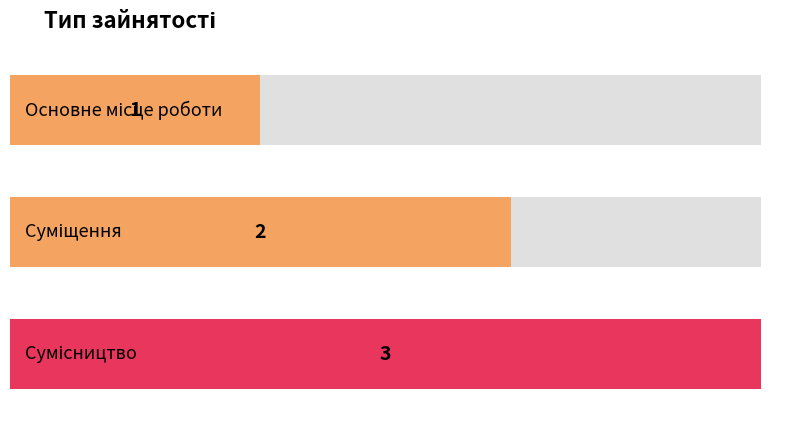

At which label is the value closest to 2?

Суміщення